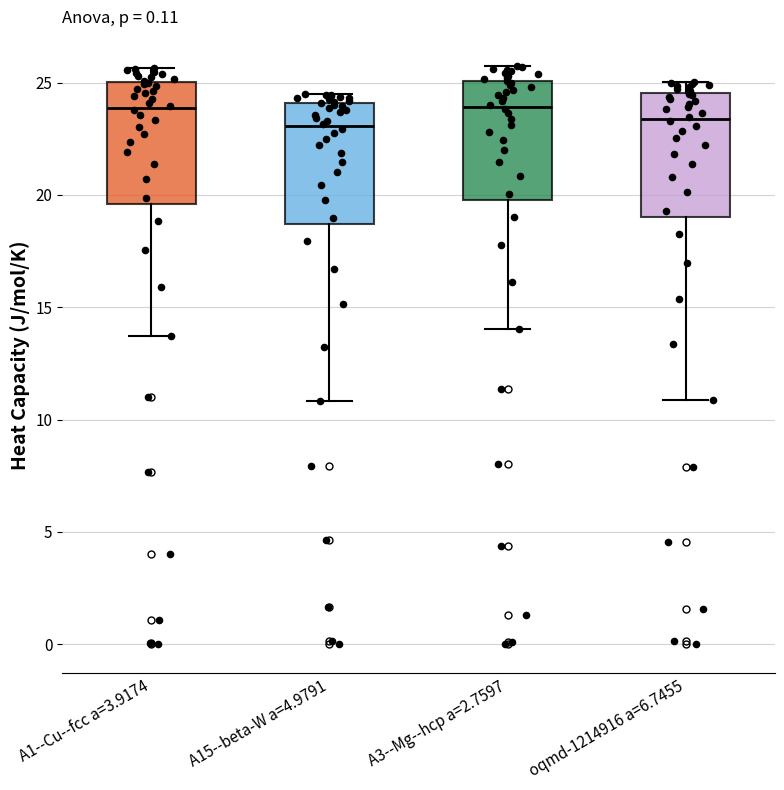

Where does the lower whisker of the box for A1--Cu--fcc a=3.9174 end on the y-axis? The values are not printed on the chart, so give them approximately, as read against the axis.

13.5